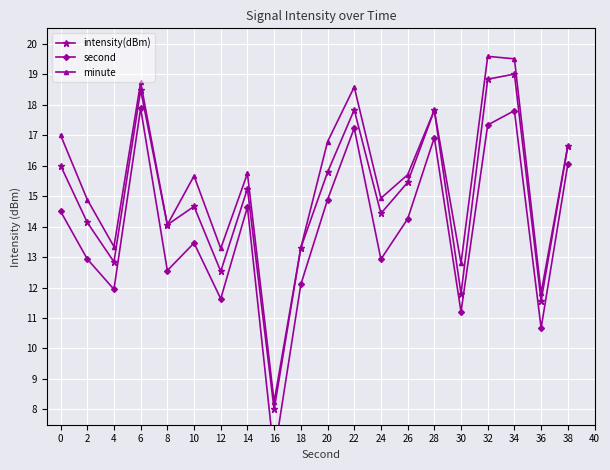

Is the value of intensity(dBm) at 12 greater than the value of minute at 24?

No